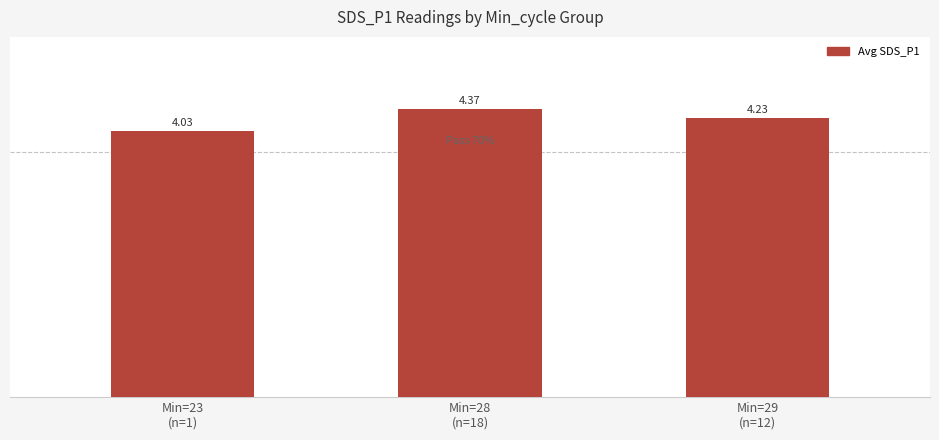

Which category has the lowest value across all series?

Min=23
(n=1)